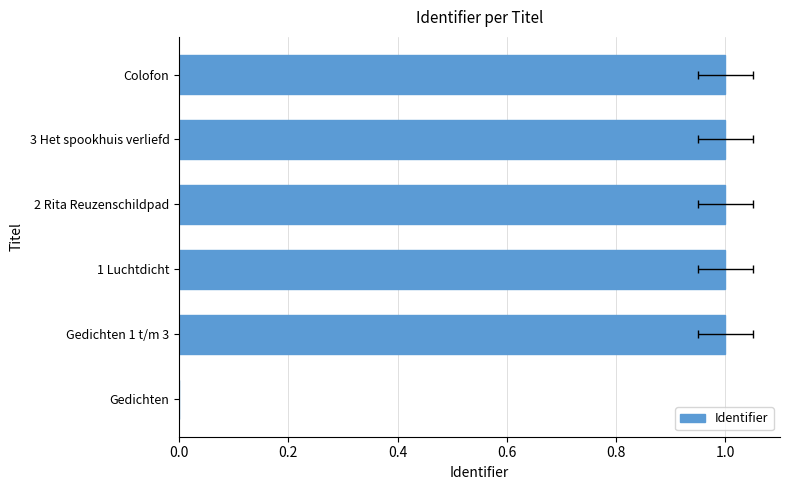

Reading left to right, transcribe all the data shown in this chart.

0.0	1.0	1.0	1.0	1.0	1.0